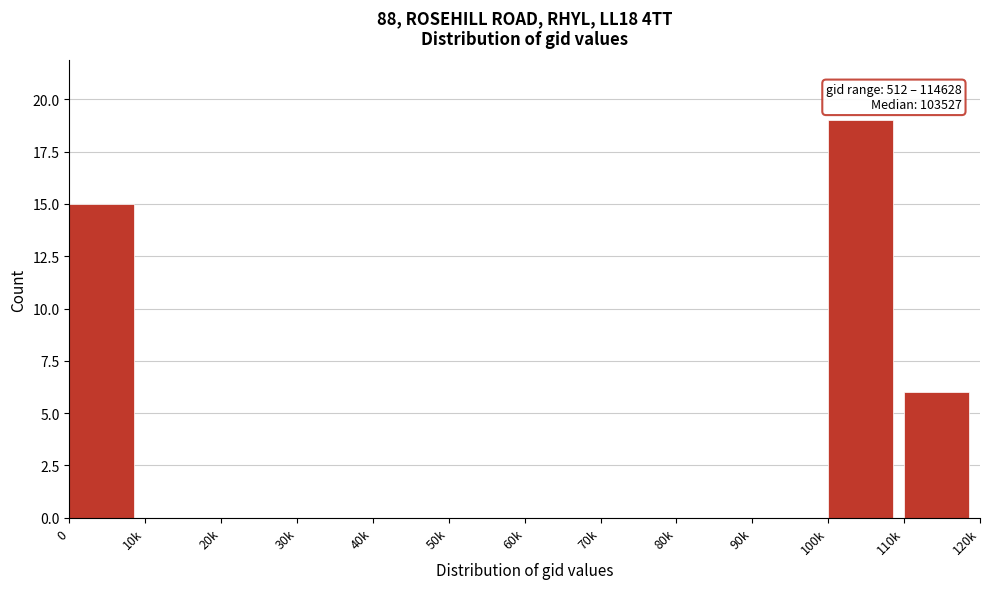

Reading right to left, what are all the values shown in this chart?

110k=6	100k=19	90k=0	80k=0	70k=0	60k=0	50k=0	40k=0	30k=0	20k=0	10k=0	0=15